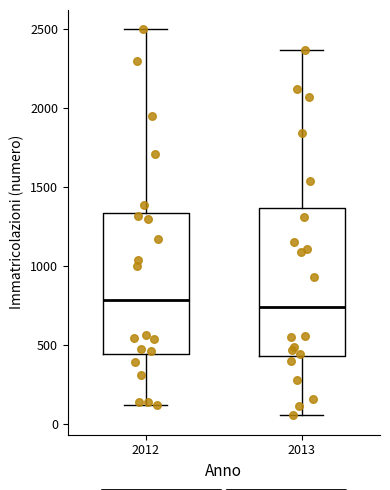

Reading left to right, read every box against the y-axis: the position of its median line, the range the box covers, and the ends of its whiskers. The values are not printed on the chart, so give them approximately, as read against the axis.

2012: median 800, box 450 to 1350, whiskers 100 to 2500
2013: median 750, box 450 to 1350, whiskers 50 to 2350